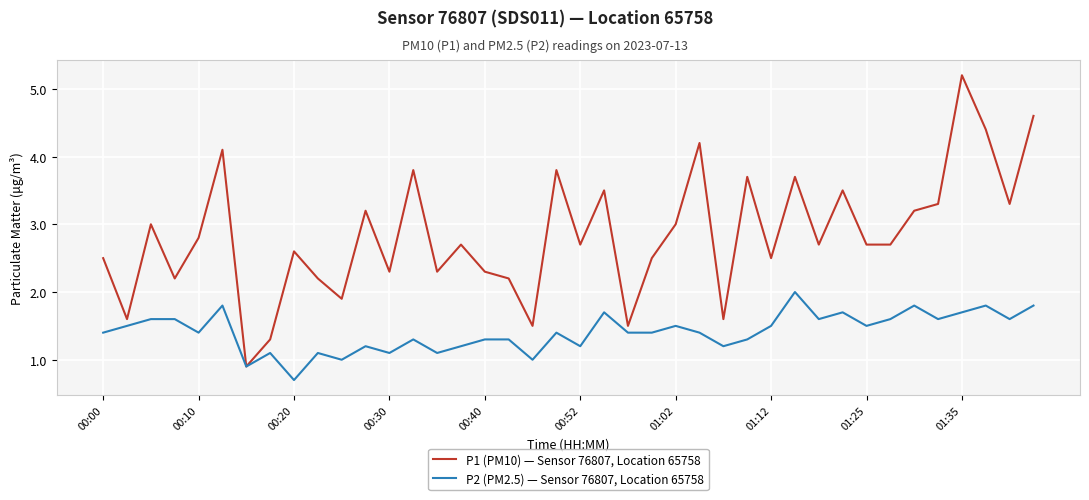

What is the smallest value displayed?

0.7